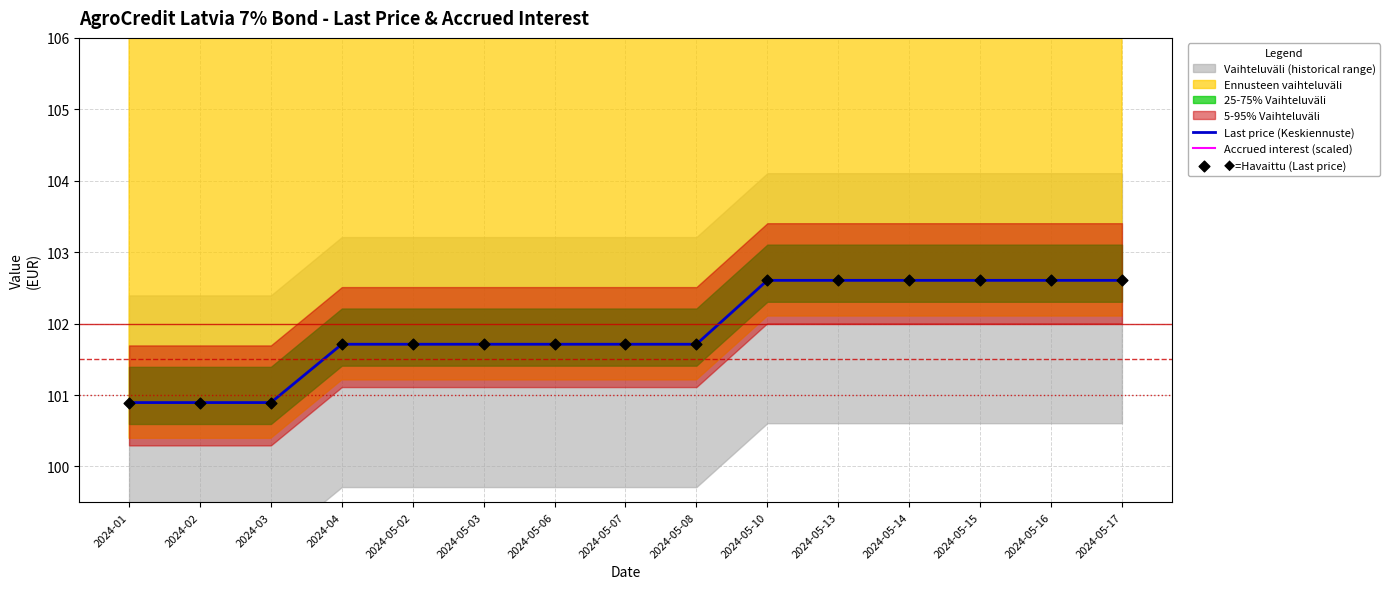

Is the value of Accrued interest (scaled) at 2024-05-14 greater than the value of Last price (Keskiennuste) at 2024-05-06?

Yes